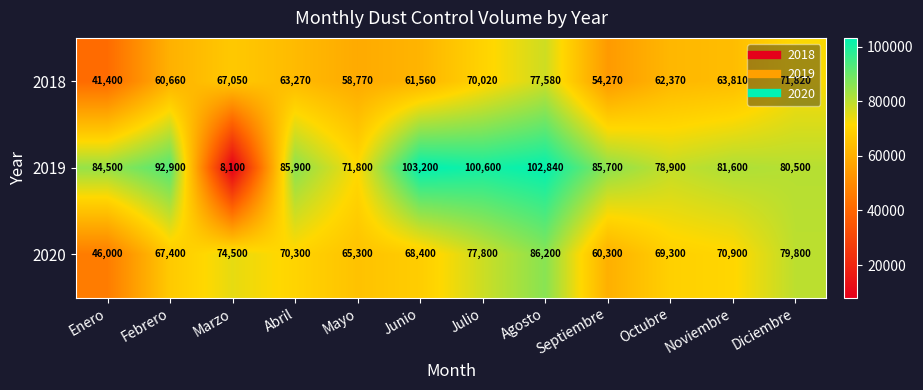

What is the maximum value shown in the chart?

103200